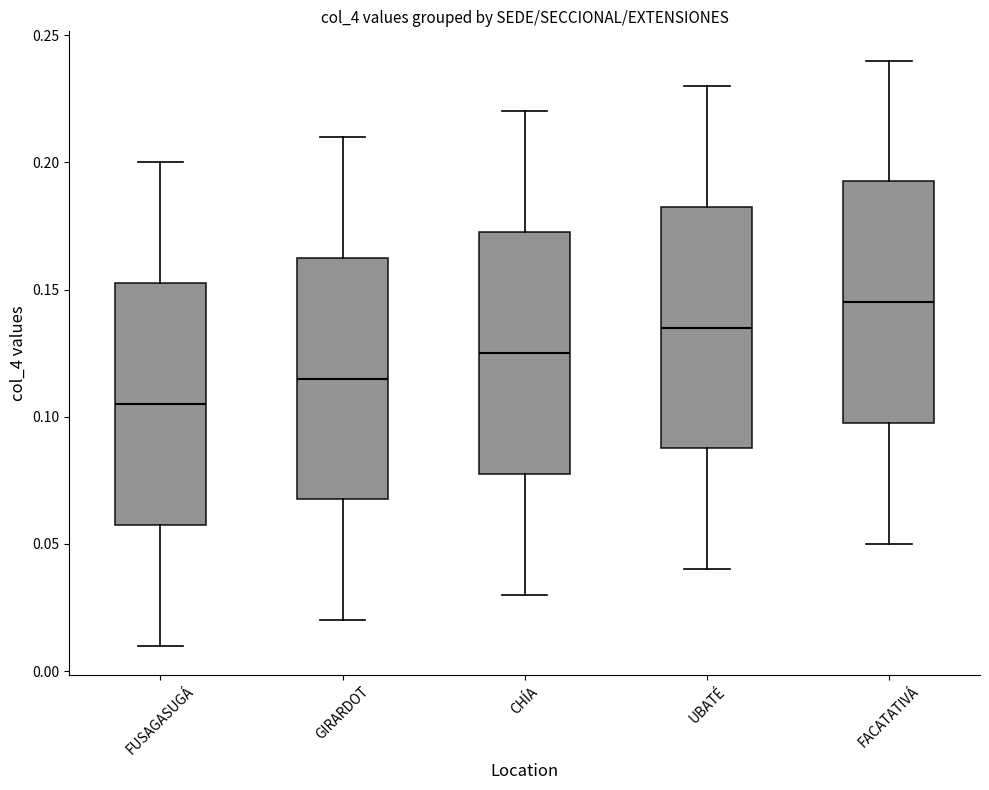

Reading left to right, read every box against the y-axis: the position of its median line, the range the box covers, and the ends of its whiskers. The values are not printed on the chart, so give them approximately, as read against the axis.

FUSAGASUGÁ: median 0.105, box 0.060 to 0.155, whiskers 0.010 to 0.200
GIRARDOT: median 0.115, box 0.070 to 0.165, whiskers 0.020 to 0.210
CHÍA: median 0.125, box 0.080 to 0.175, whiskers 0.030 to 0.220
UBATÉ: median 0.135, box 0.090 to 0.185, whiskers 0.040 to 0.230
FACATATIVÁ: median 0.145, box 0.100 to 0.195, whiskers 0.050 to 0.240